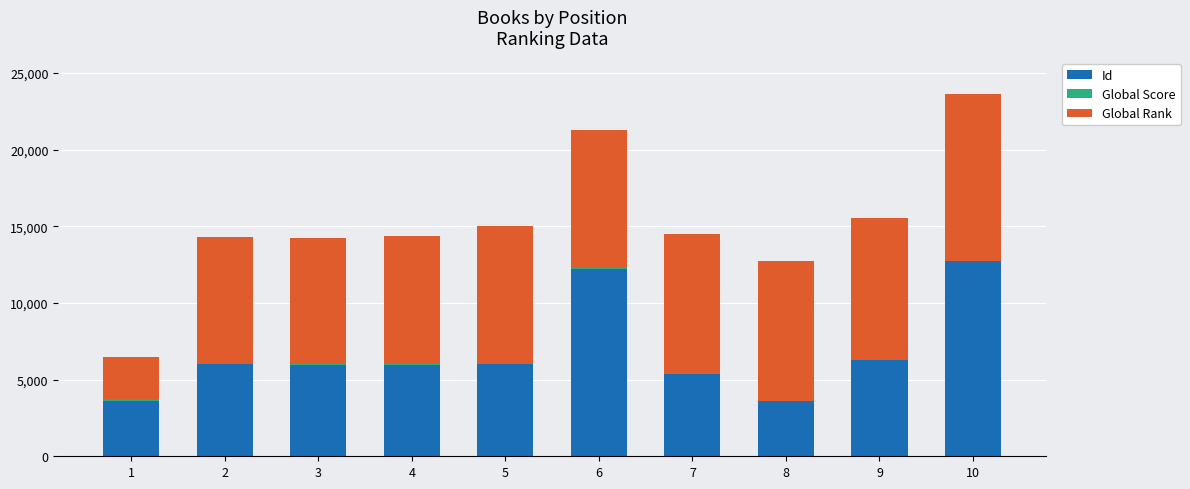

At which category is the sum across all series the highest?

10